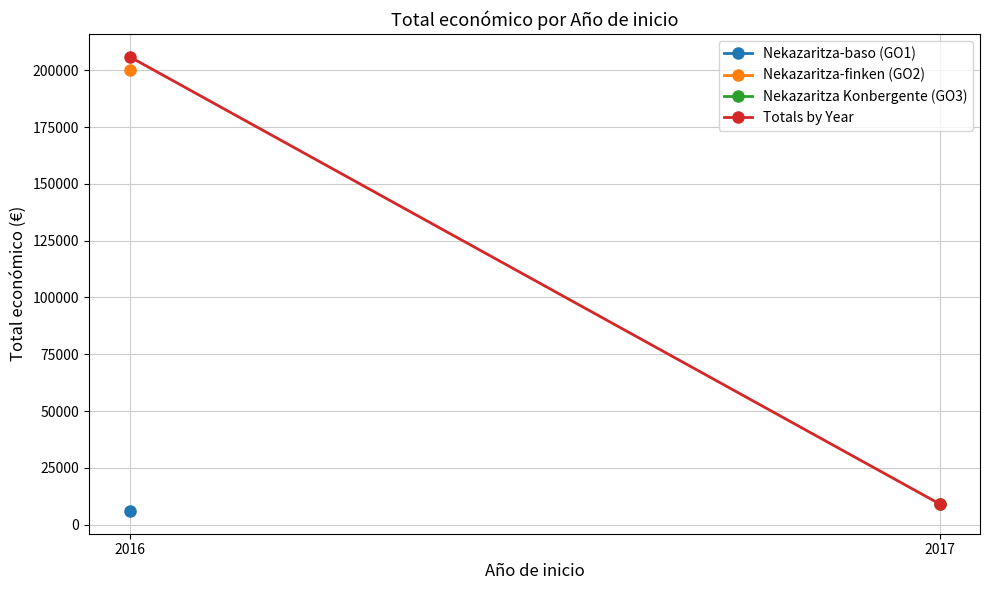

What is the change in value from 2016 to 2017?

-196835